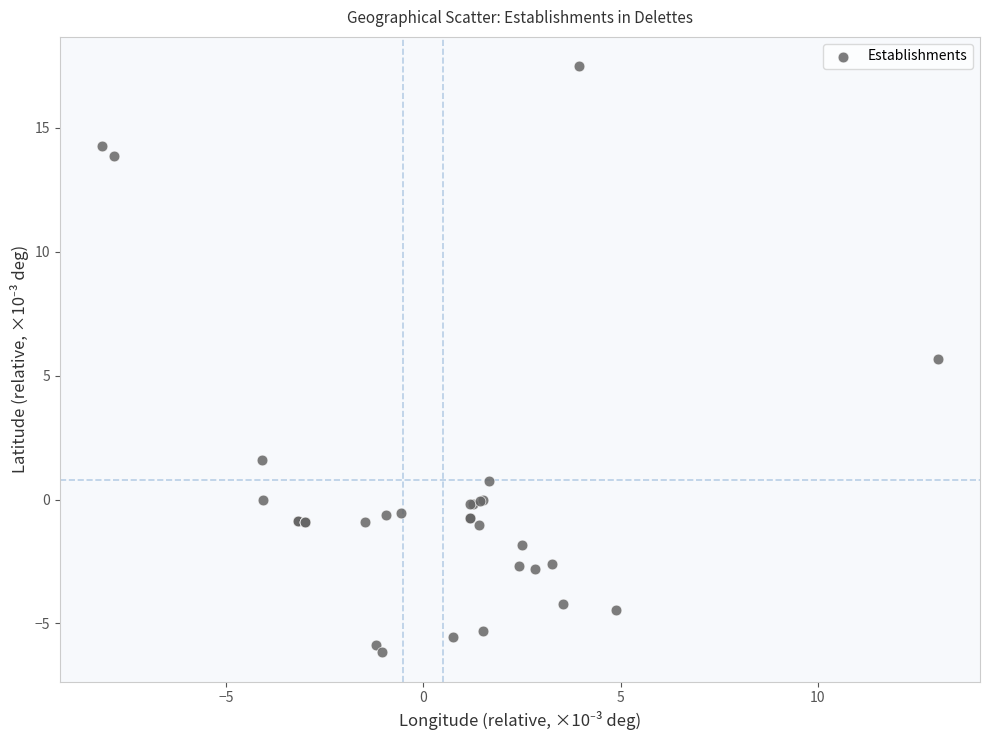

What Y value in the scatter plot is closest to 5?

5.7